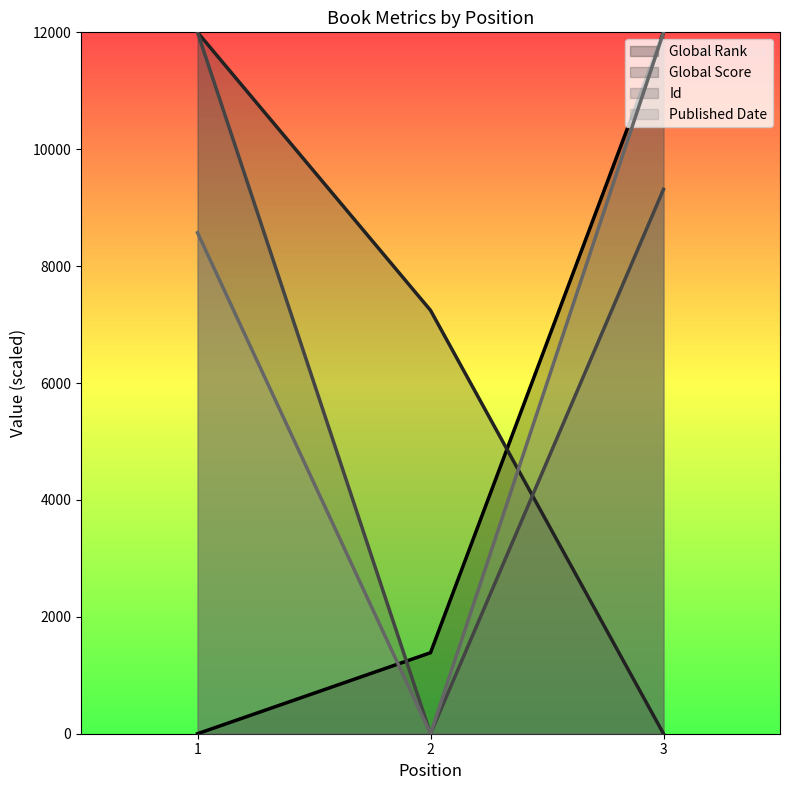

Which series has the largest total across all categories?

Id